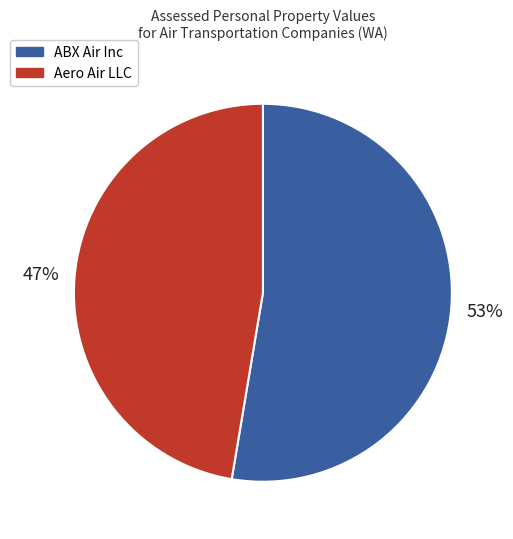

Is the sum of Aero Air LLC and ABX Air Inc greater than half?

Yes